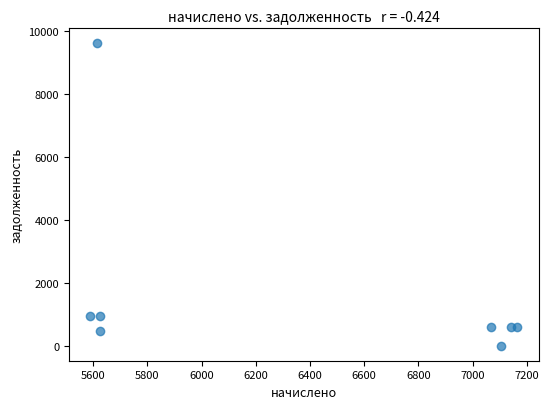

What is the average Y value?

1716.4